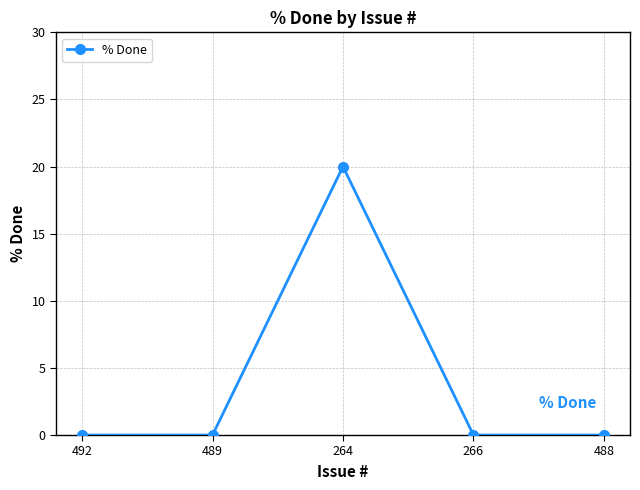

Reading left to right, what are all the values shown in this chart?

492=0	489=0	264=20	266=0	488=0